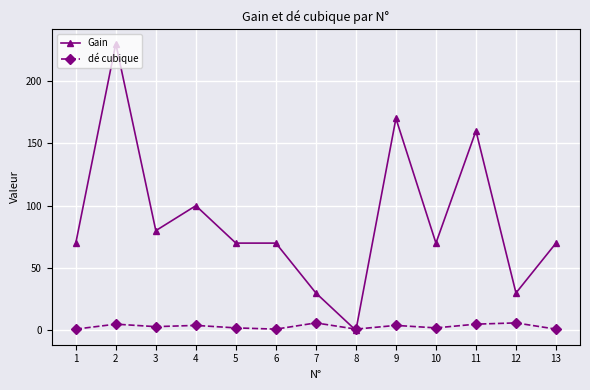

Which series has the widest spread of values?

Gain